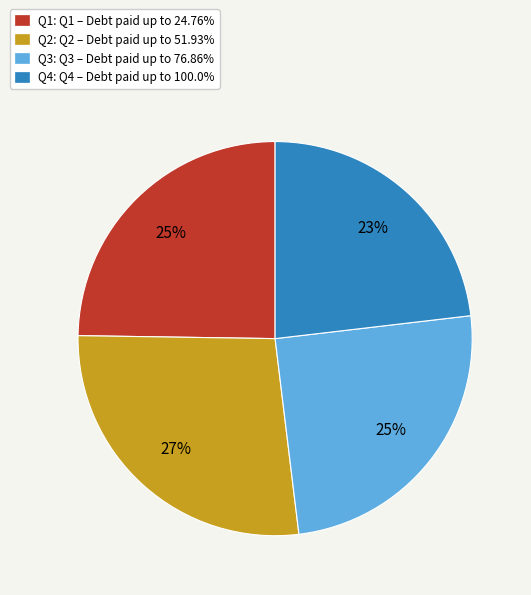

How many slices are in this pie chart?

4